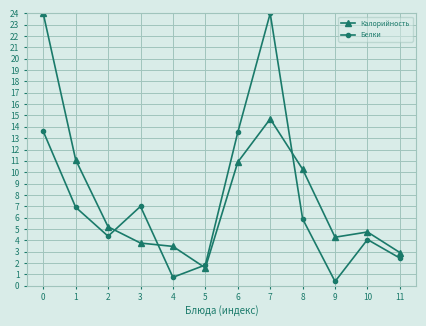

True or false: Калорийность has a value of 7.2 at 1.

False